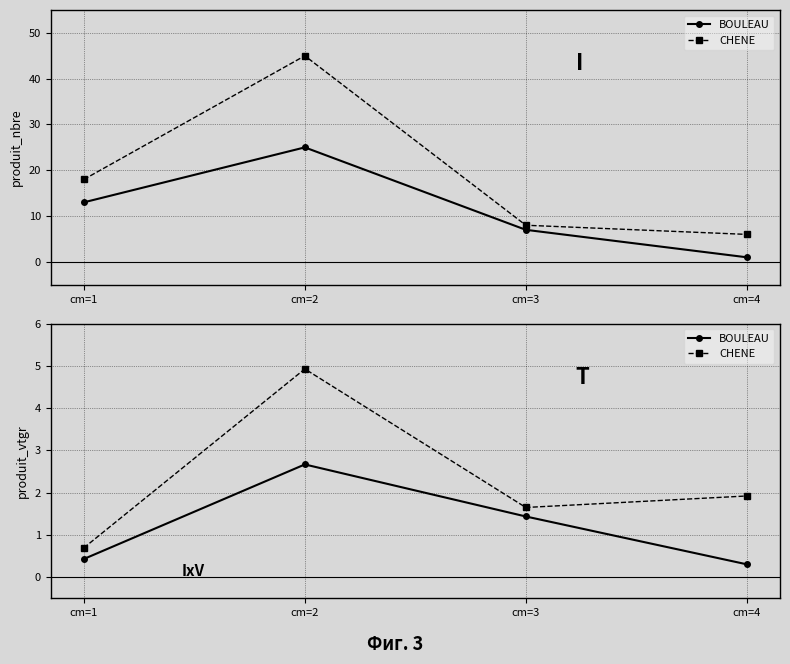

Rank the series at cm=4 from lowest to highest value.

BOULEAU, CHENE